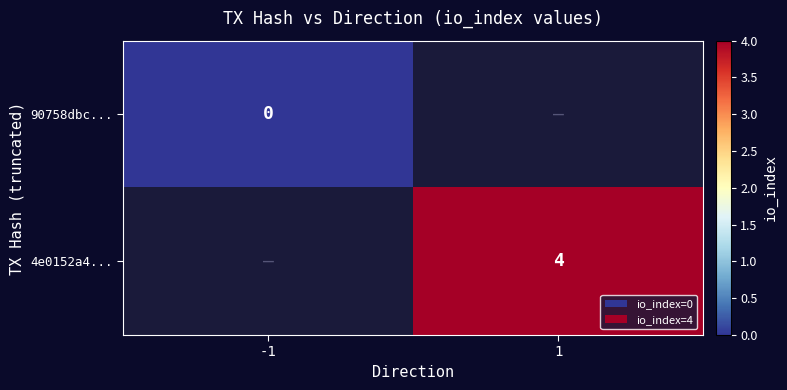

At how many categories does at least one series exceed 0?

1